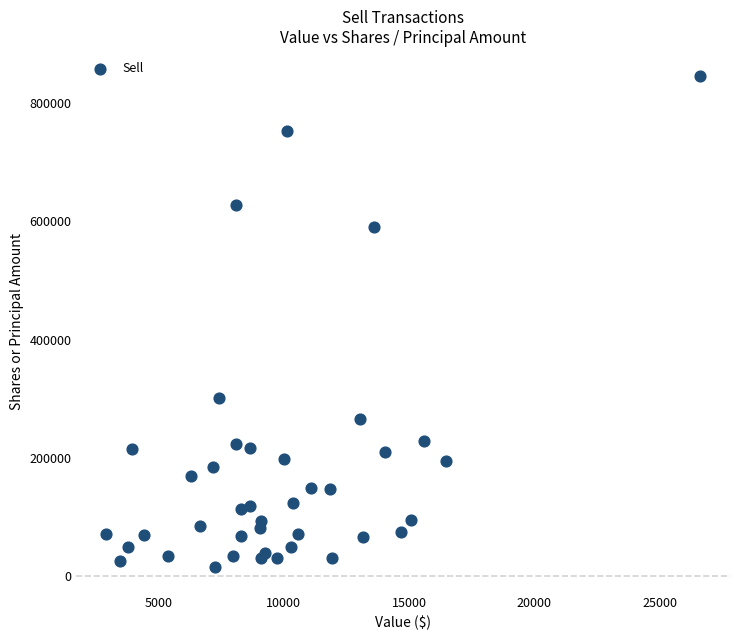

What Y value in the scatter plot is closest to 430999?

302361